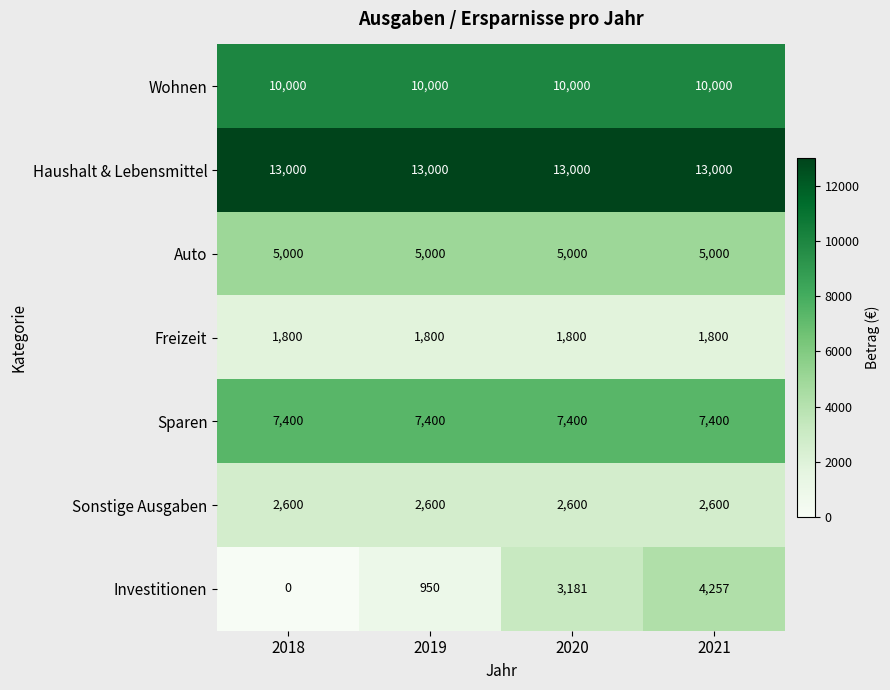

Reading left to right, what are all the values shown in this chart?

Wohnen: 10000	10000	10000	10000
Haushalt & Lebensmittel: 13000	13000	13000	13000
Auto: 5000	5000	5000	5000
Freizeit: 1800	1800	1800	1800
Sparen: 7400	7400	7400	7400
Sonstige Ausgaben: 2600	2600	2600	2600
Investitionen: 0	950	3181	4257